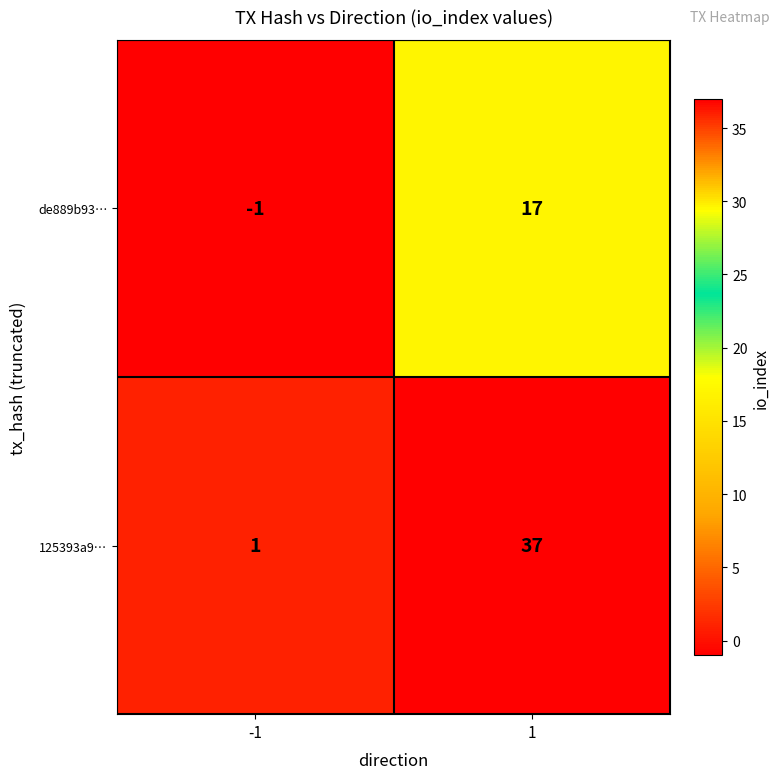

Is it true that de889b93… equals -1 at -1?

True